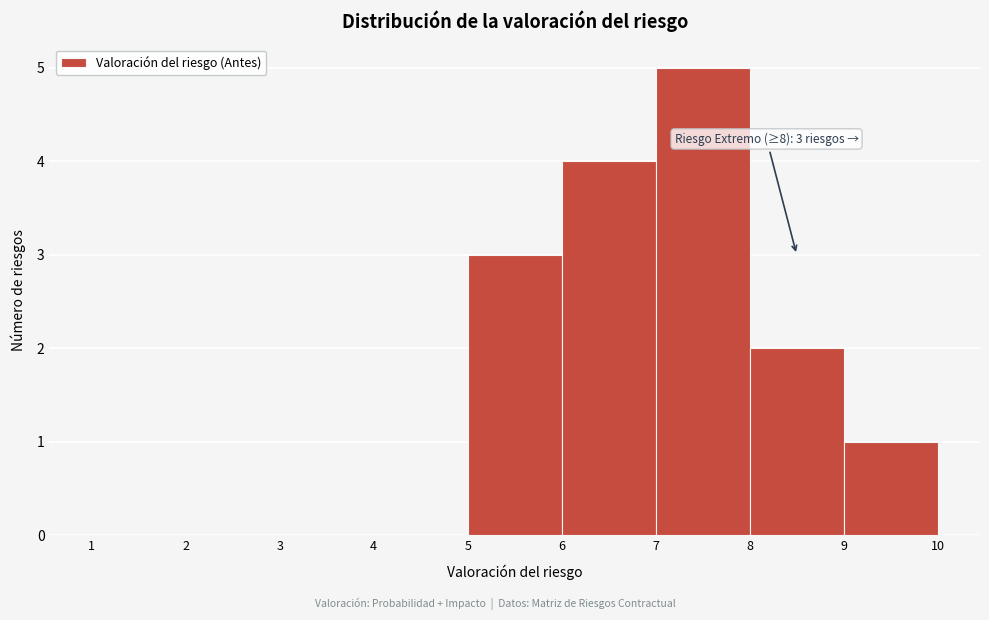

Over which range of the x-axis is the bar tallest?

7 to 8